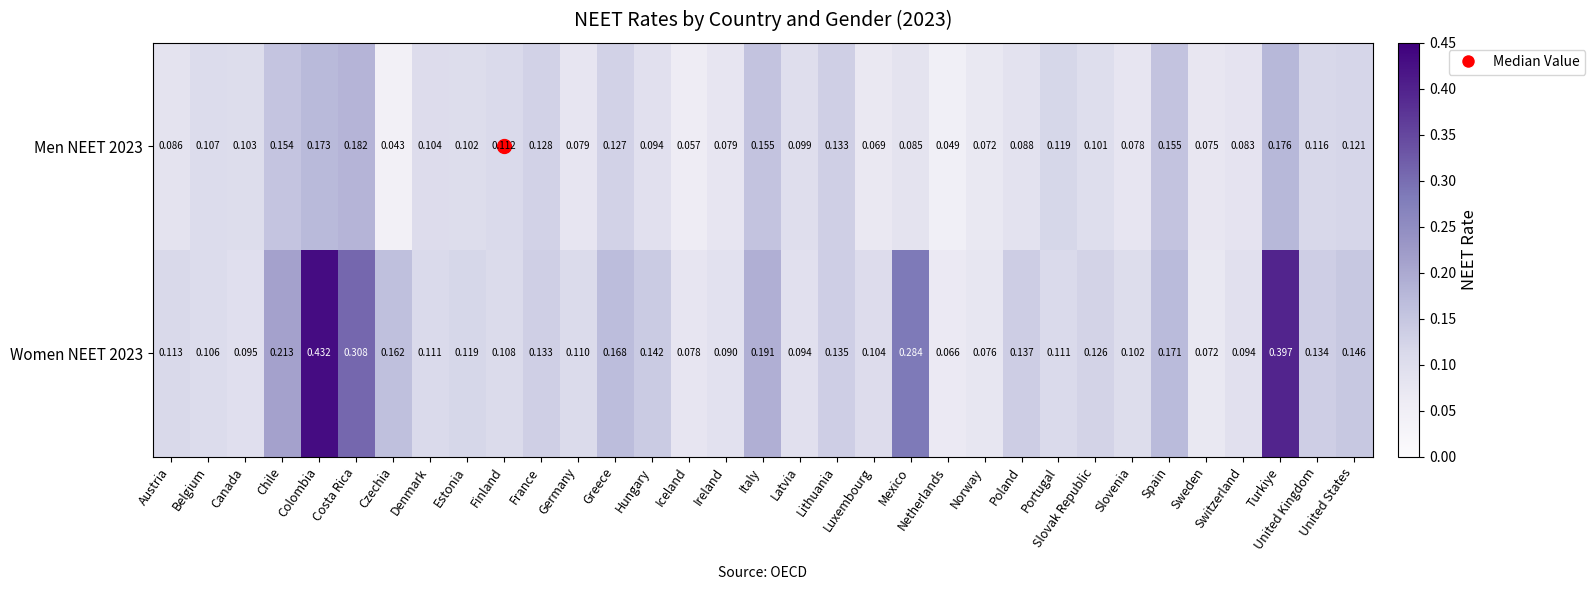

Which series has the largest total across all categories?

Women NEET 2023